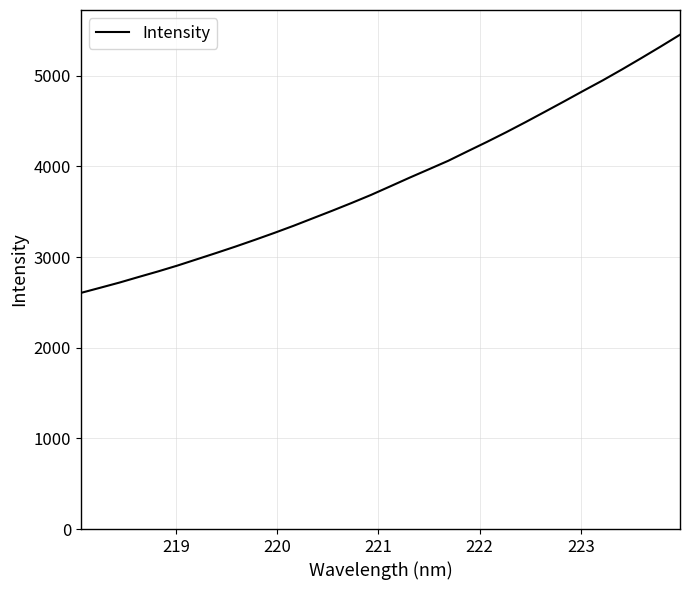

What is the difference between the maximum and minimum values?

2848.1